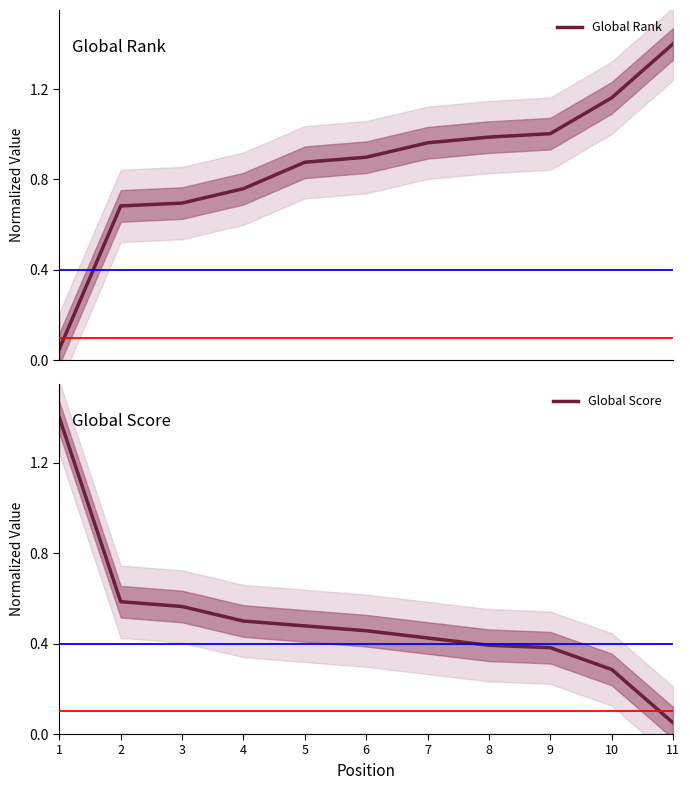

True or false: Global Rank has a value of 0.1 at 1.

True